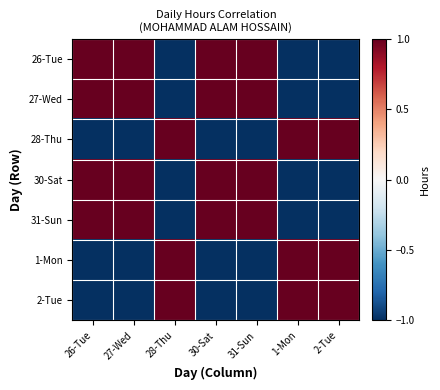

Which series has the largest range (max minus min)?

30-Sat